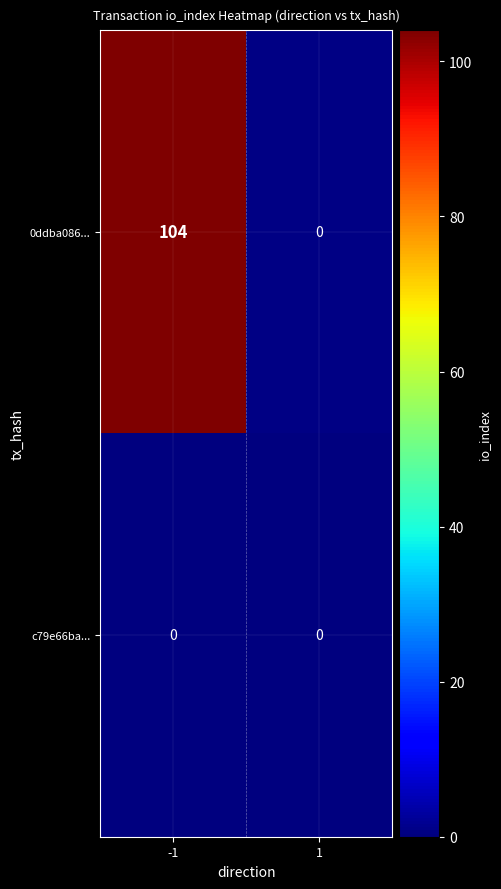

Rank the series by their maximum value, from lowest to highest.

c79e66ba..., 0ddba086...